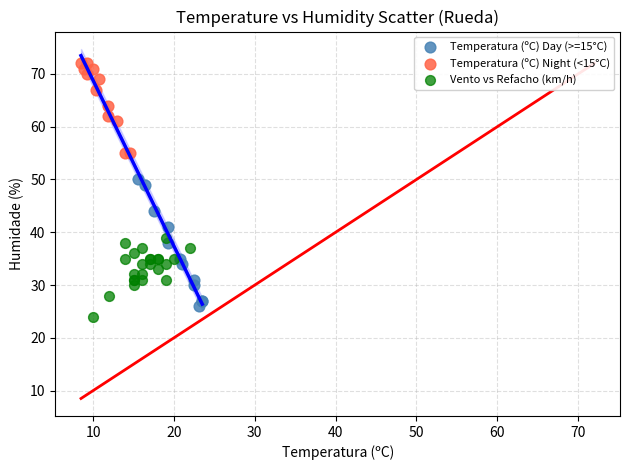

Which series contains the highest Y value?

Temperatura (ºC) Night (<15°C)